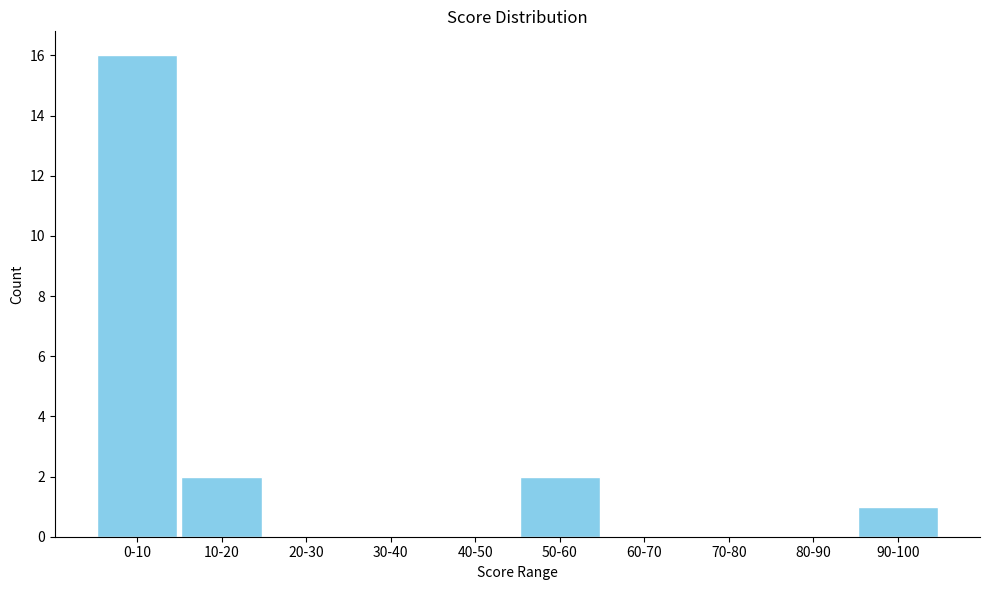

Reading right to left, what are all the values shown in this chart?

90-100=1	80-90=0	70-80=0	60-70=0	50-60=2	40-50=0	30-40=0	20-30=0	10-20=2	0-10=16